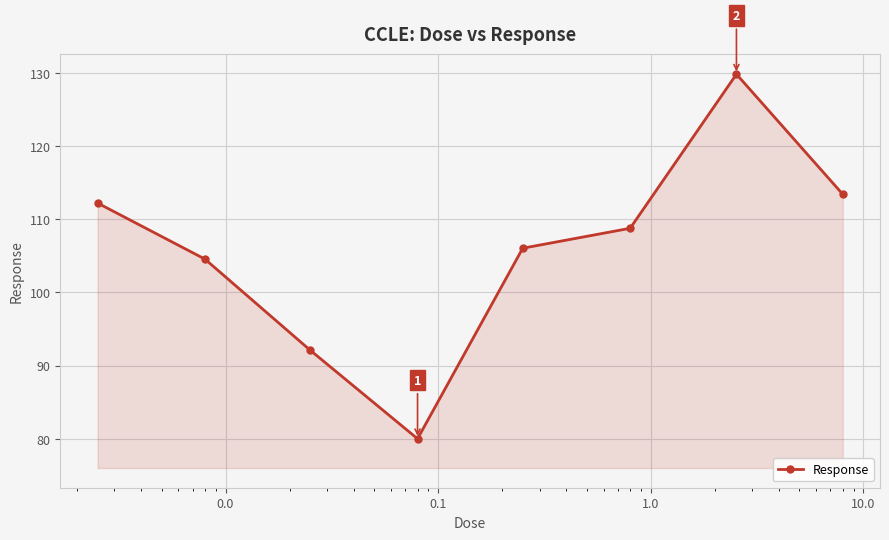

What is the average value?

105.9